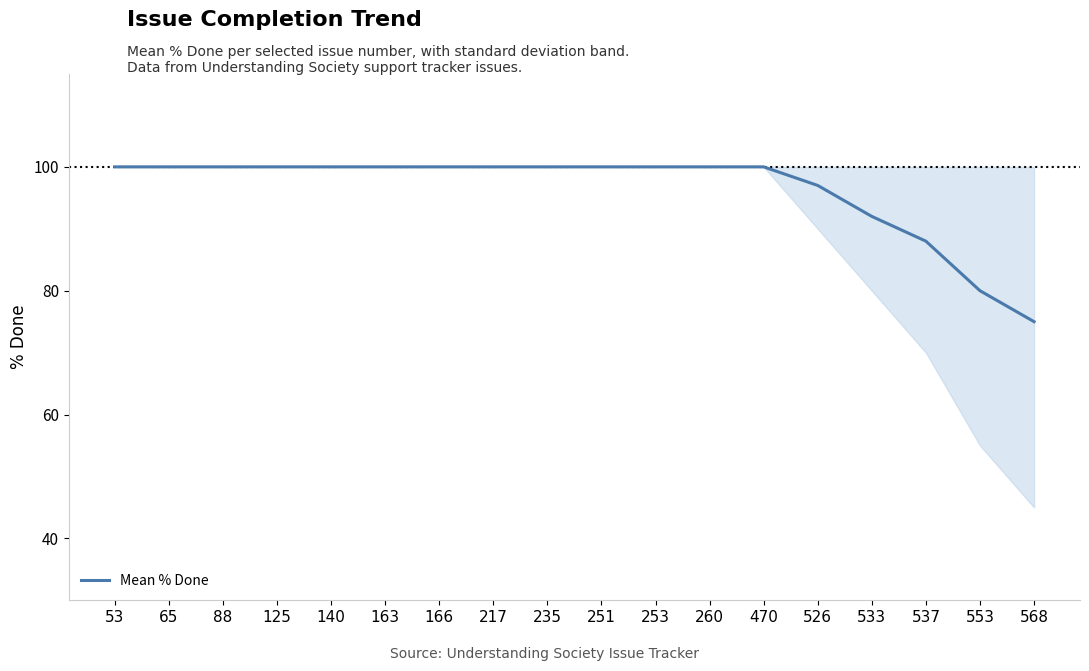

What is the ratio of the value at 526 to the value at 125?

1.0